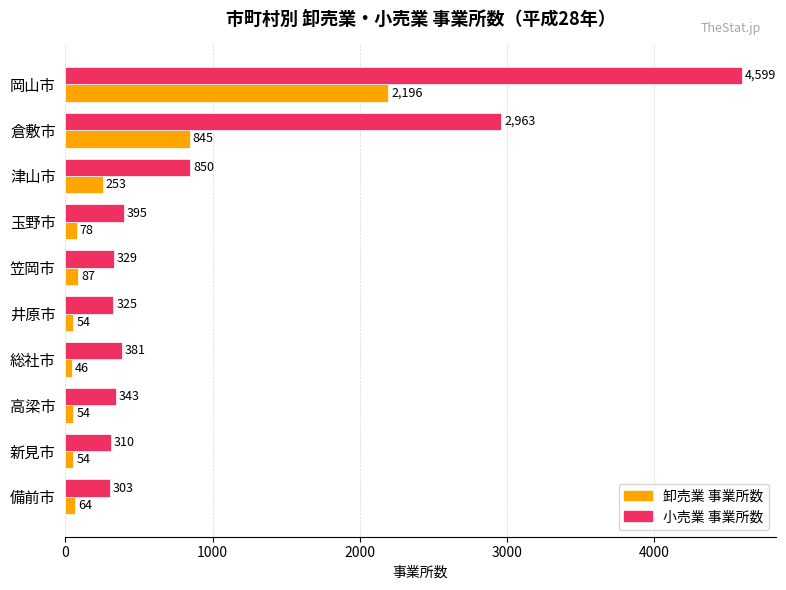

True or false: 小売業 事業所数 has a value of 310 at 新見市.

True